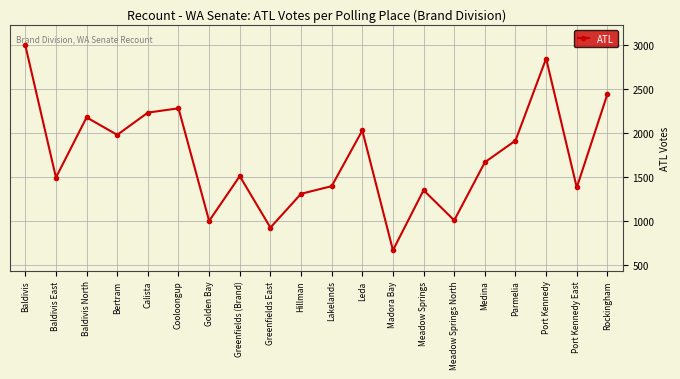

What is the label of the 5th point from the left?

Calista